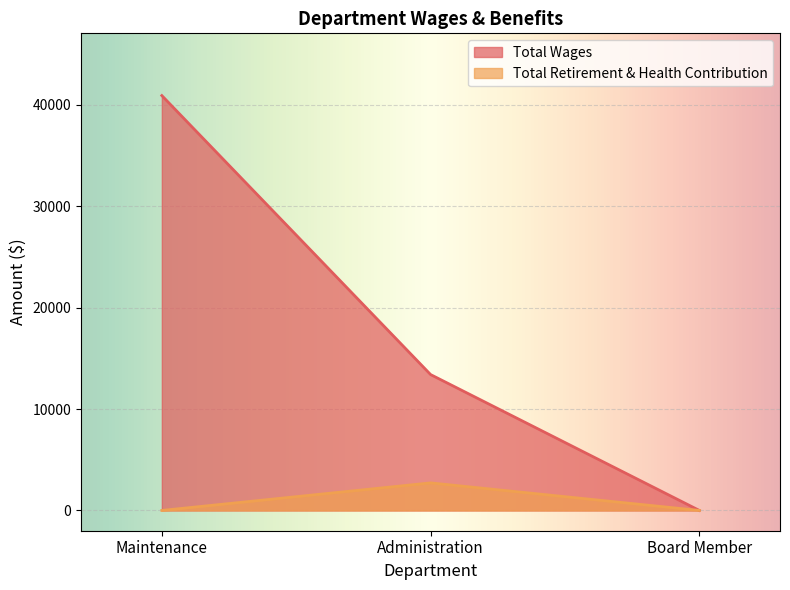

Where is Total Wages nearest to the value 20461?

Administration